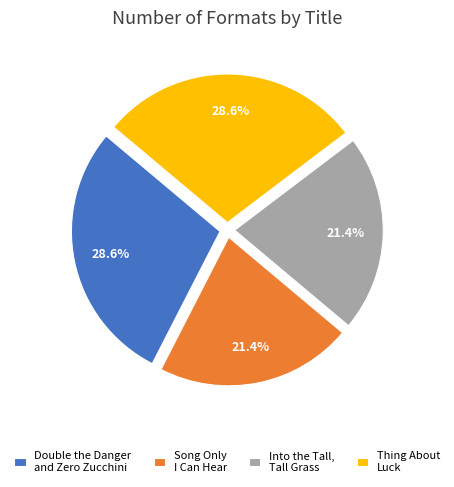

To the nearest percent, what is the average slice percentage?

25%